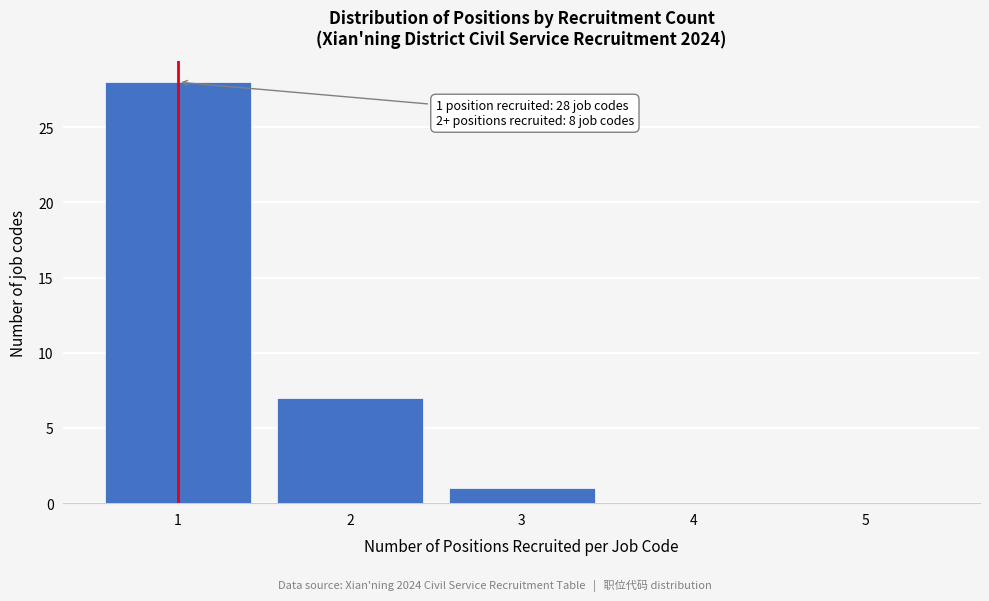

Reading right to left, extract all data points from this chart.

5=0	4=0	3=1	2=7	1=28